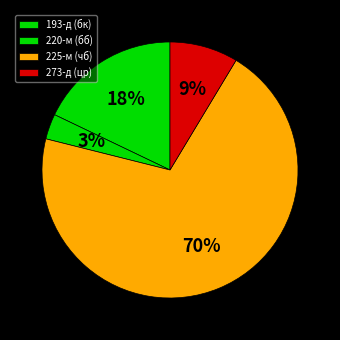

Does 193-д (бк) represent more than half of the total?

No